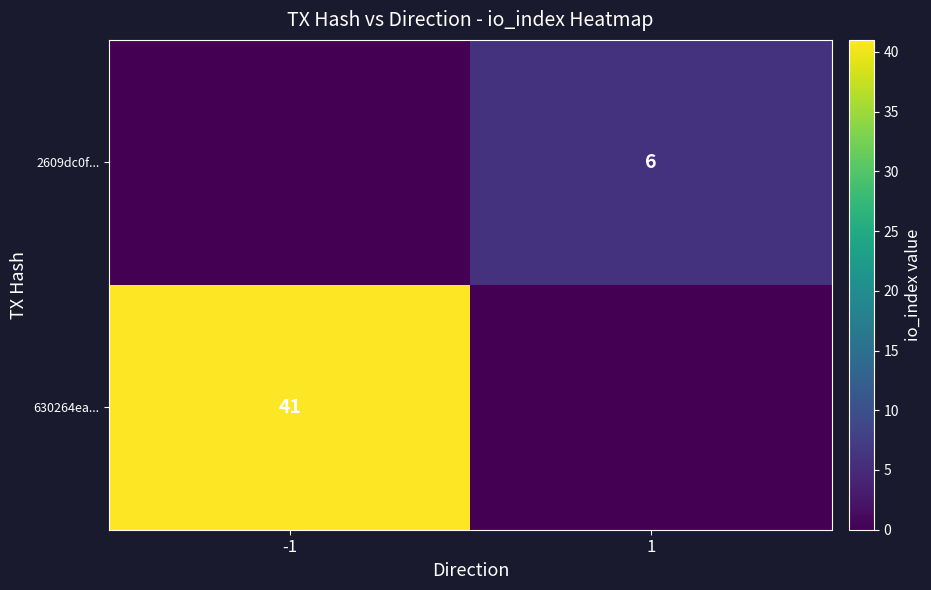

Is it true that 2609dc0f... equals 10 at 1?

False